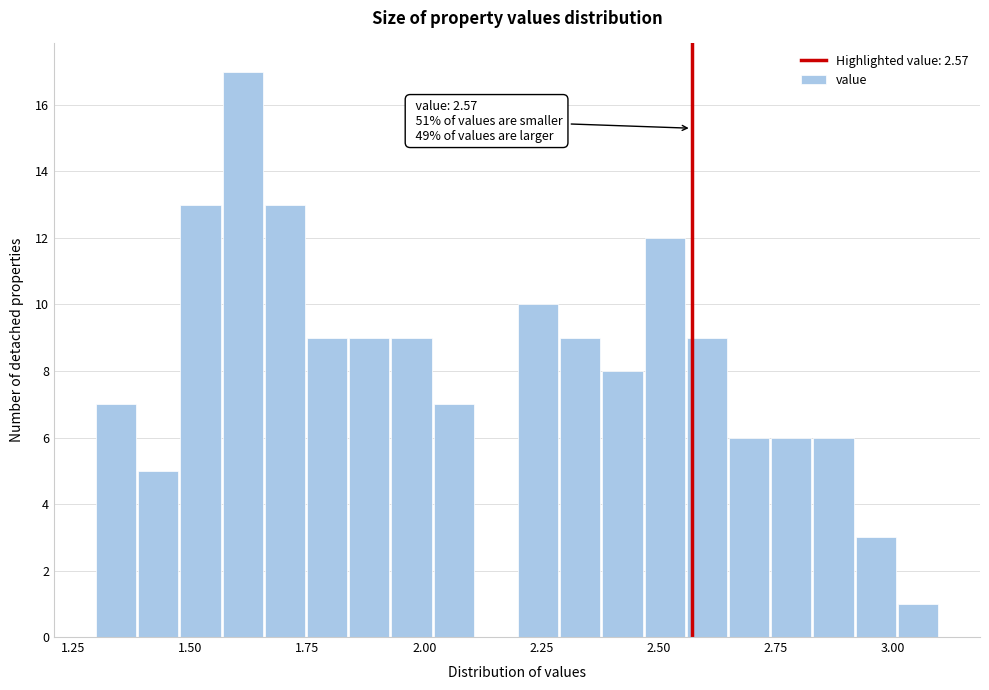

Read against the x-axis, roughly where is the centre of the tallest bar?

1.60